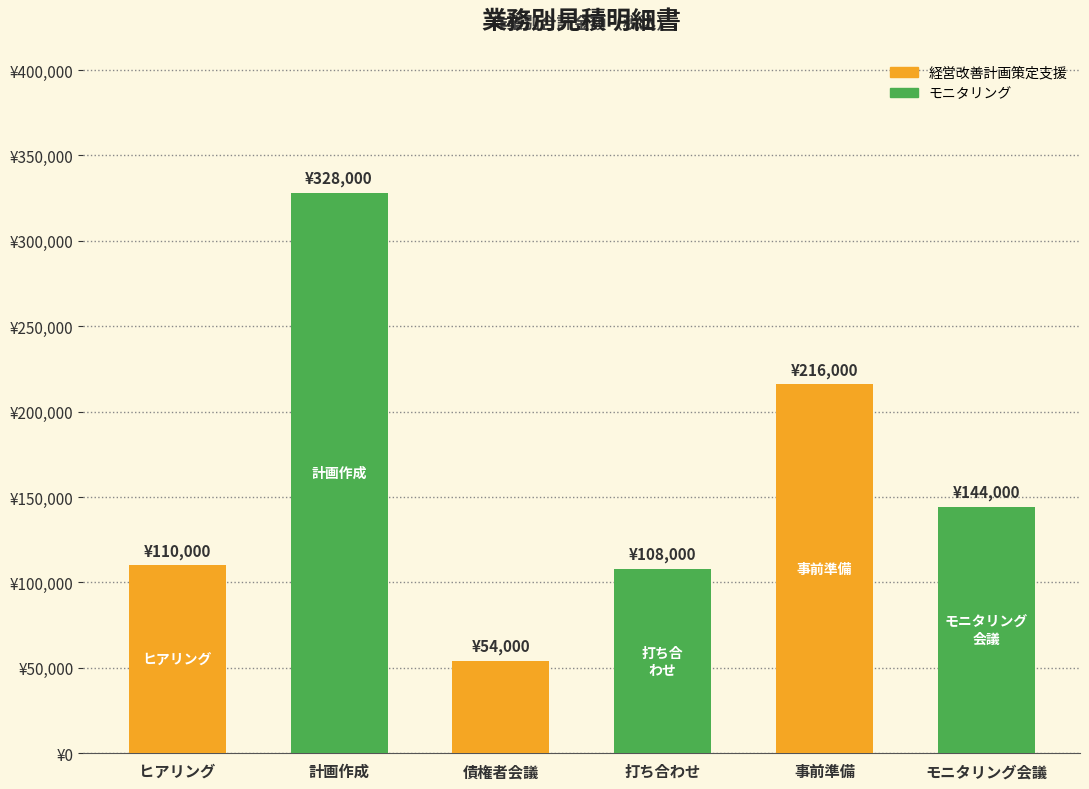

Are the bars grouped side by side (vs. stacked)?

No